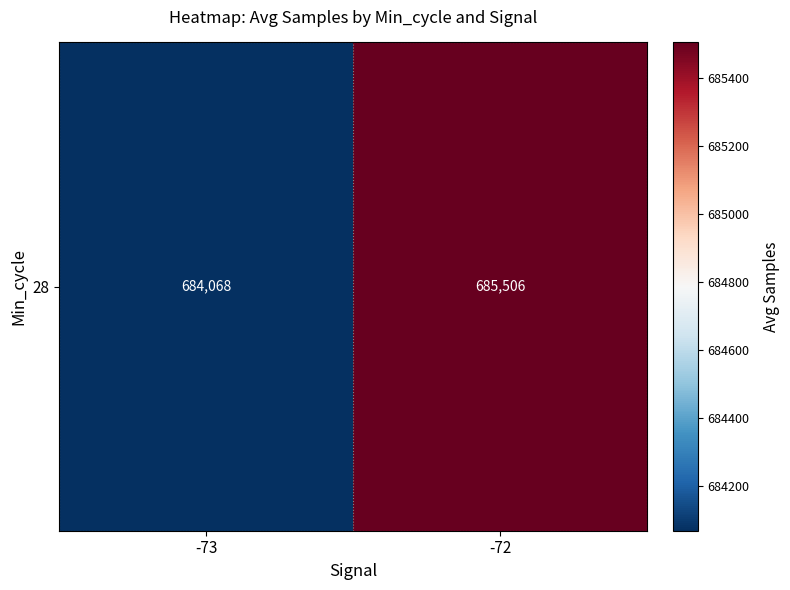

Where does the data first go above 685505?

-72